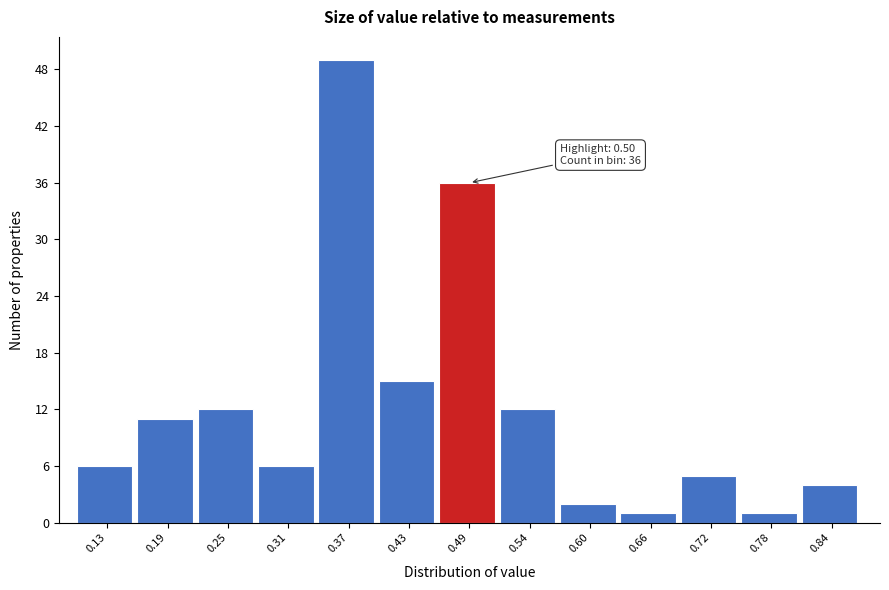

Reading left to right, transcribe all the data shown in this chart.

6	11	12	6	49	15	36	12	2	1	5	1	4